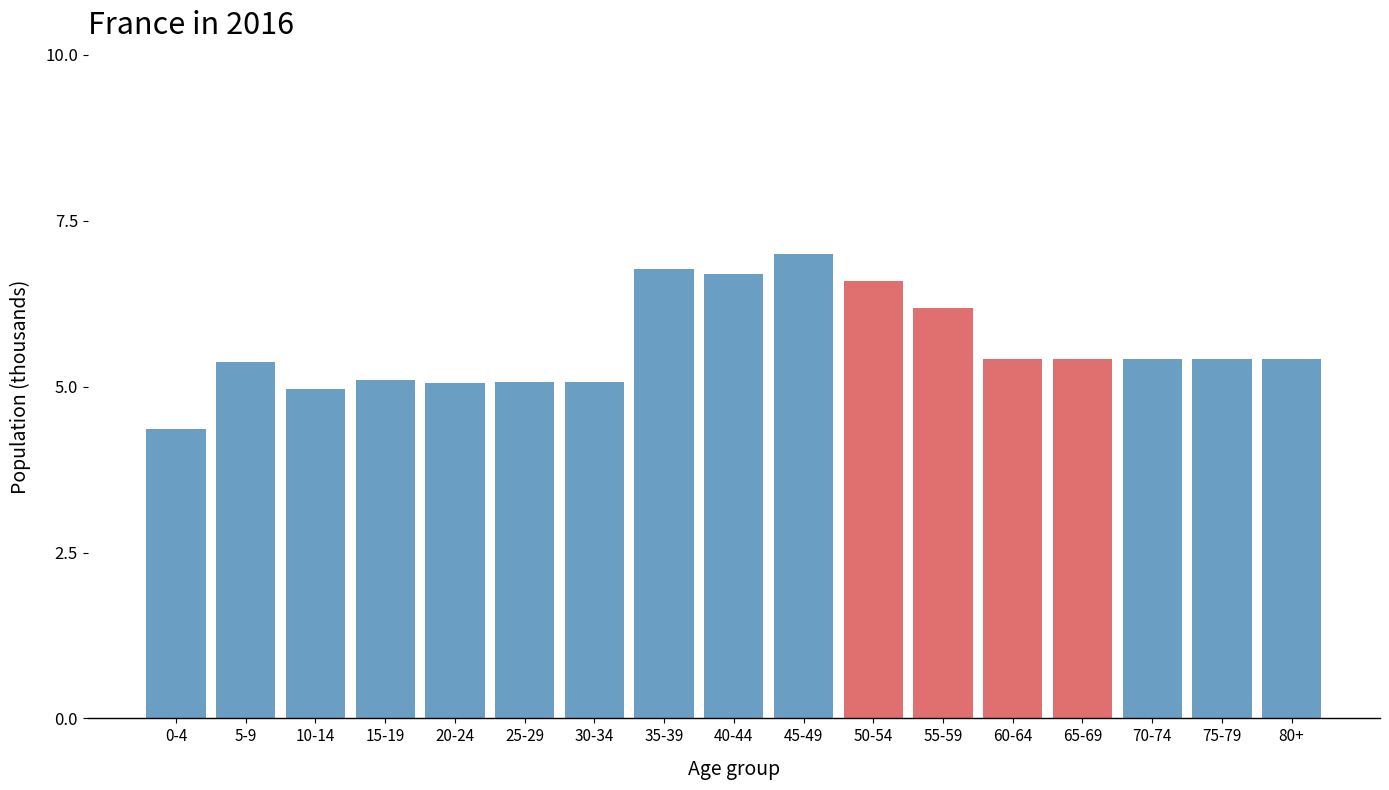

True or false: the data shows 2.5 at 50-54.

False